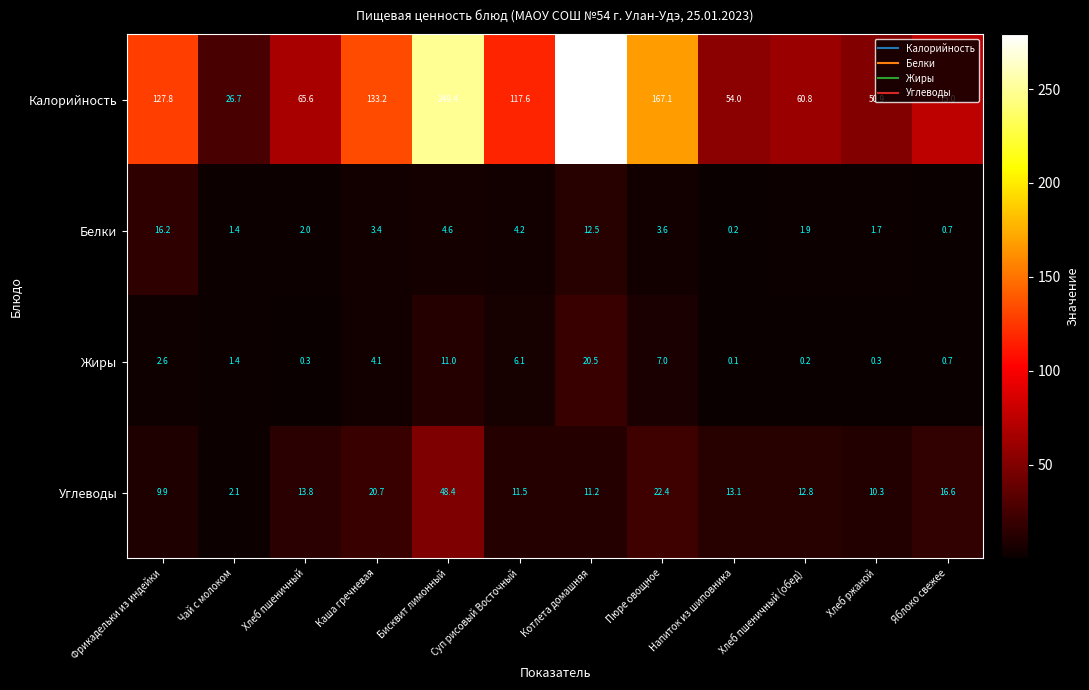

True or false: Белки has a value of 12.5 at Котлета домашняя.

True